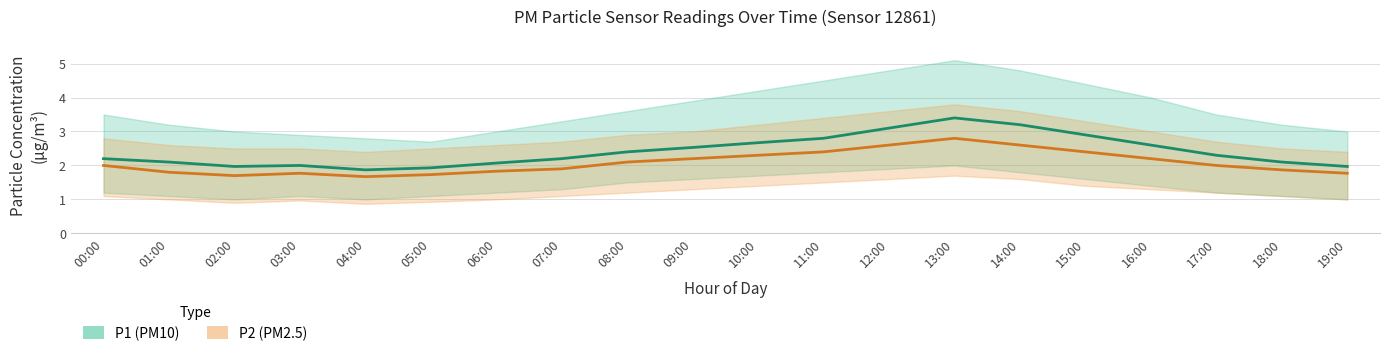

Is it true that P2 (PM2.5) equals 1.7 at 02:00?

True